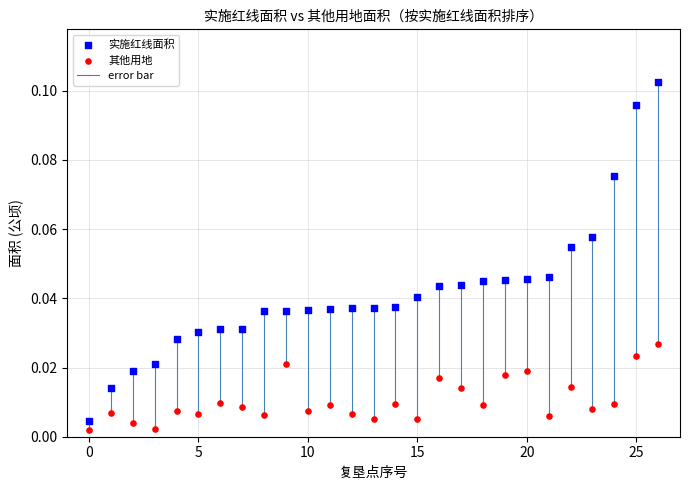

Which series has the largest Y range (max minus min)?

实施红线面积